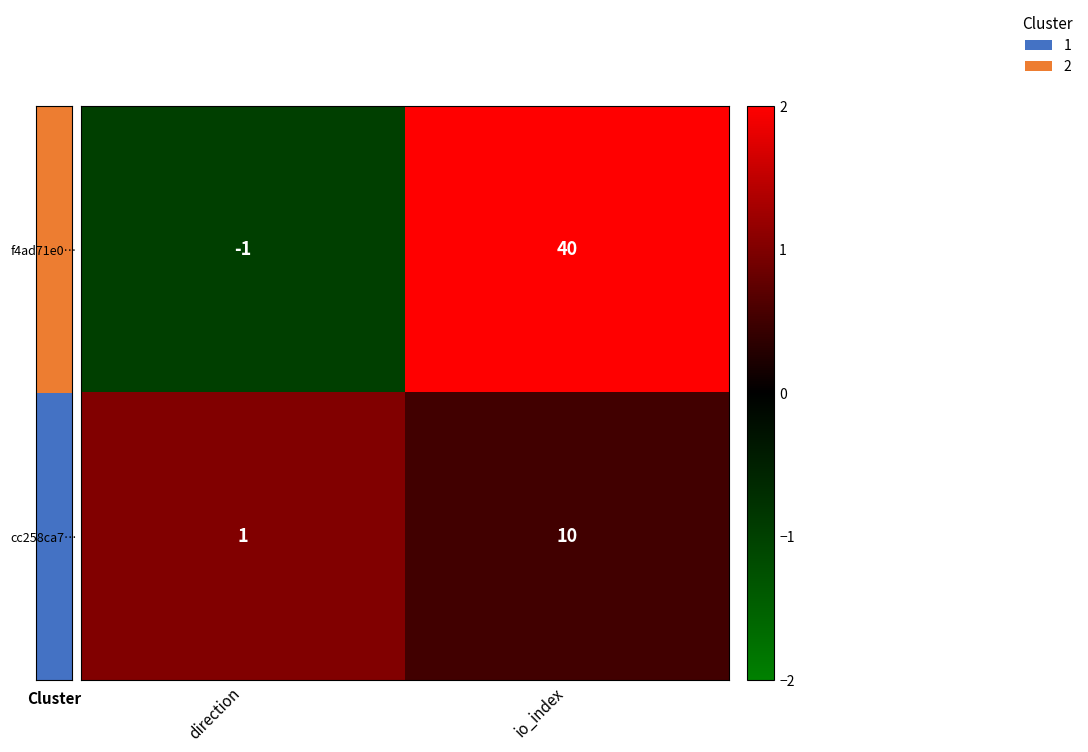

Between direction and io_index, which series saw the biggest shift?

f4ad71e0…